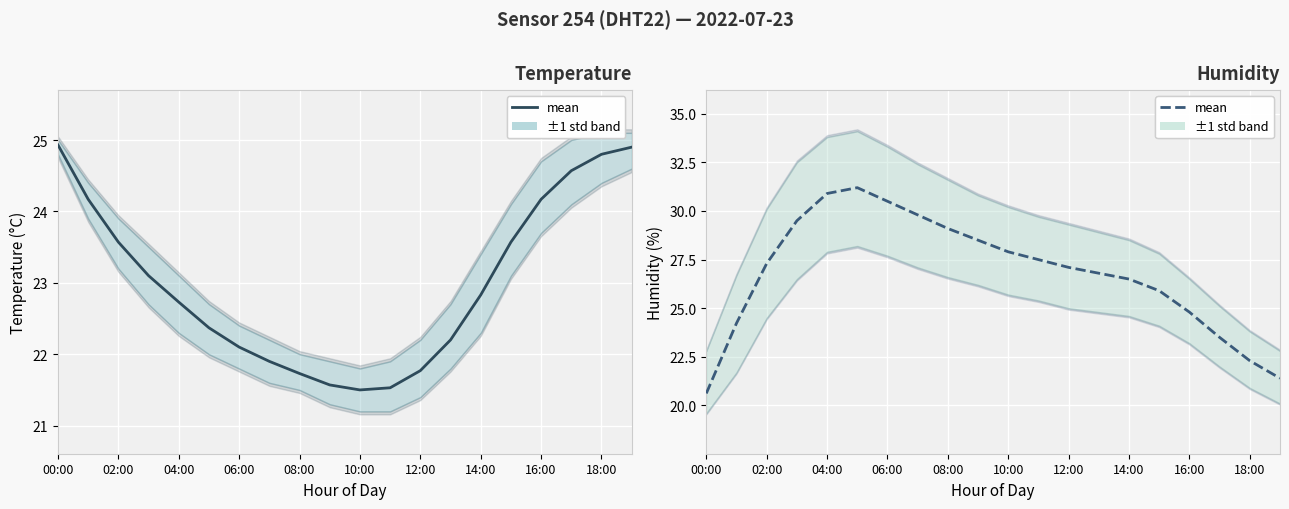

Between 17 and 14, which is larger?

17